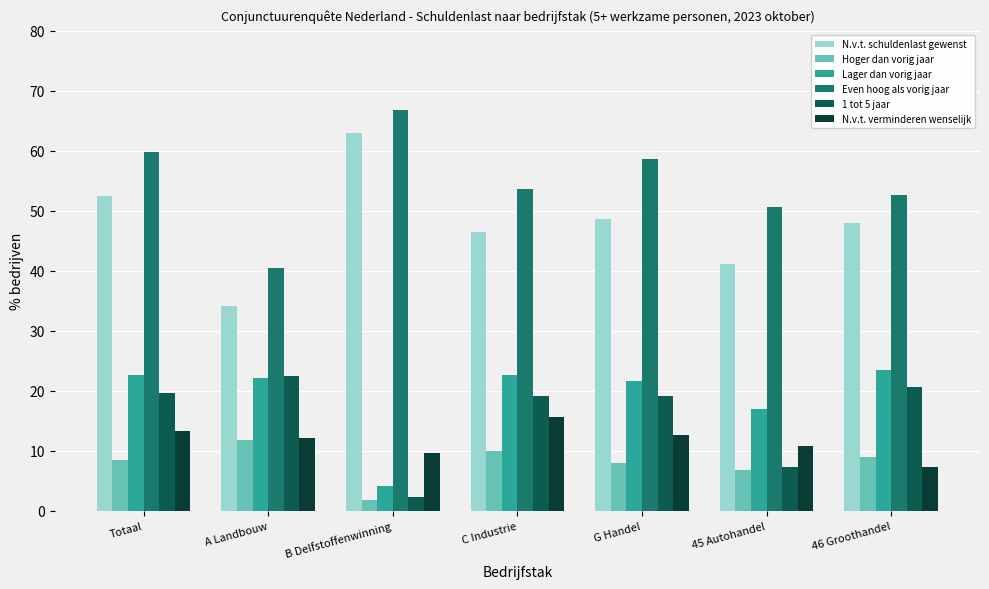

Does the chart contain stacked bars?

No